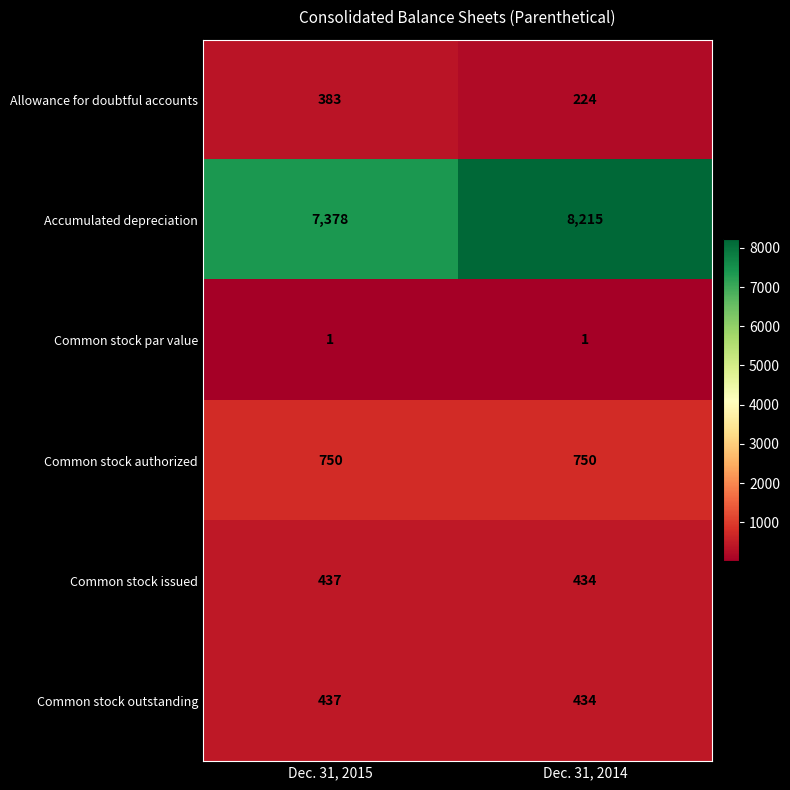

What is the minimum value for Common stock outstanding?

434